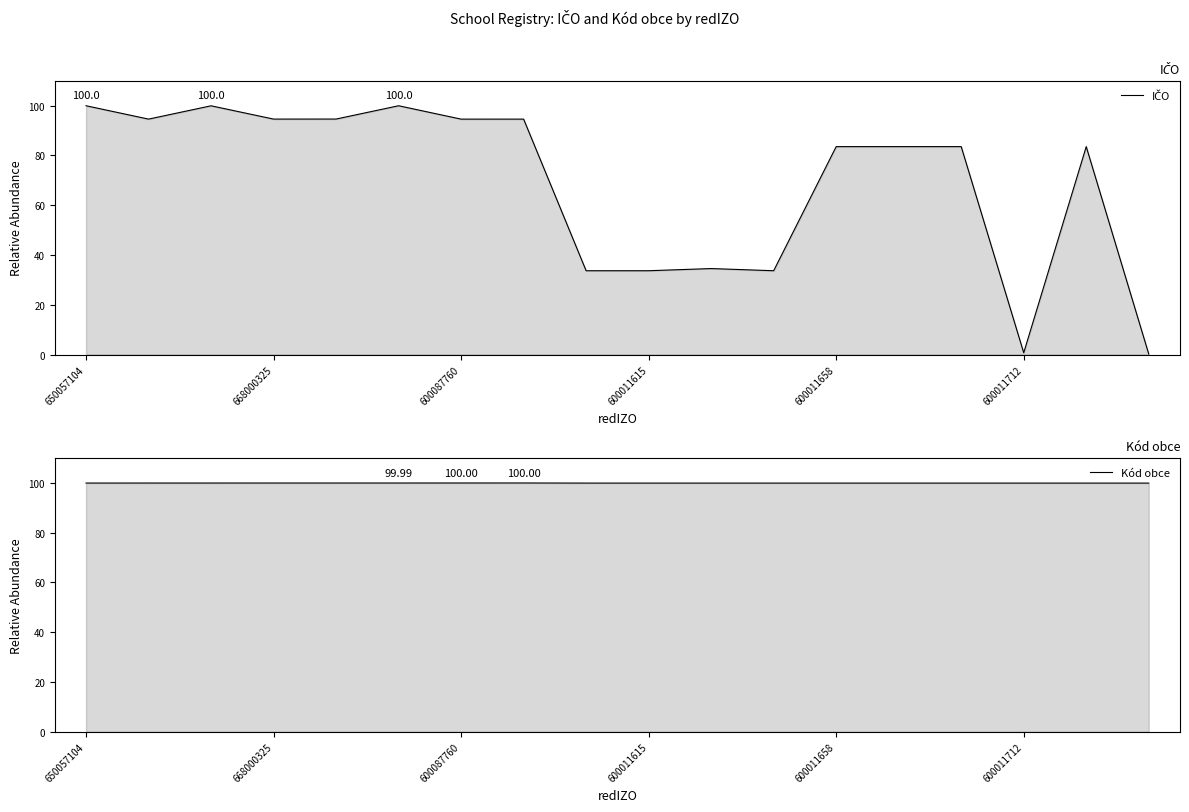

How many values in the IČO series are below 83?

6